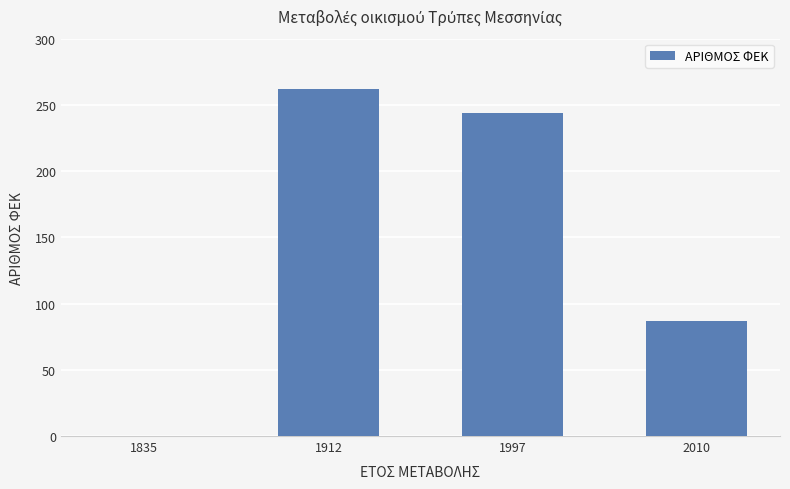

What is the change in value from 1997 to 2010?

-157